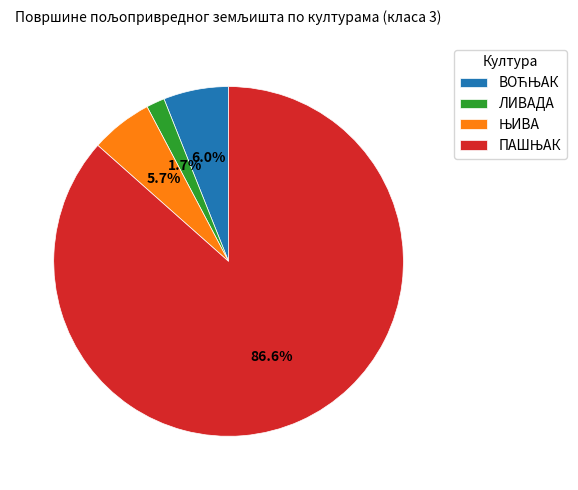

Which slice is the smallest?

ЛИВАДА